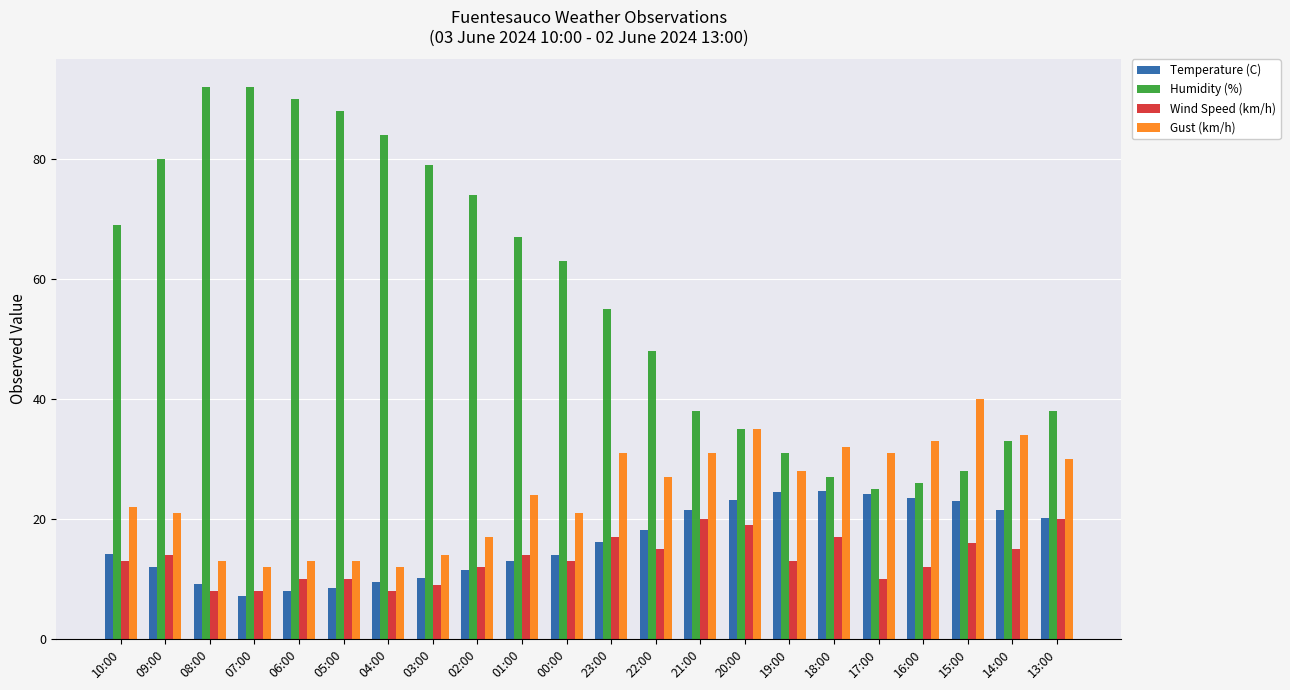

What is the value of the Gust (km/h) bar at the 14th from the left?

31.0